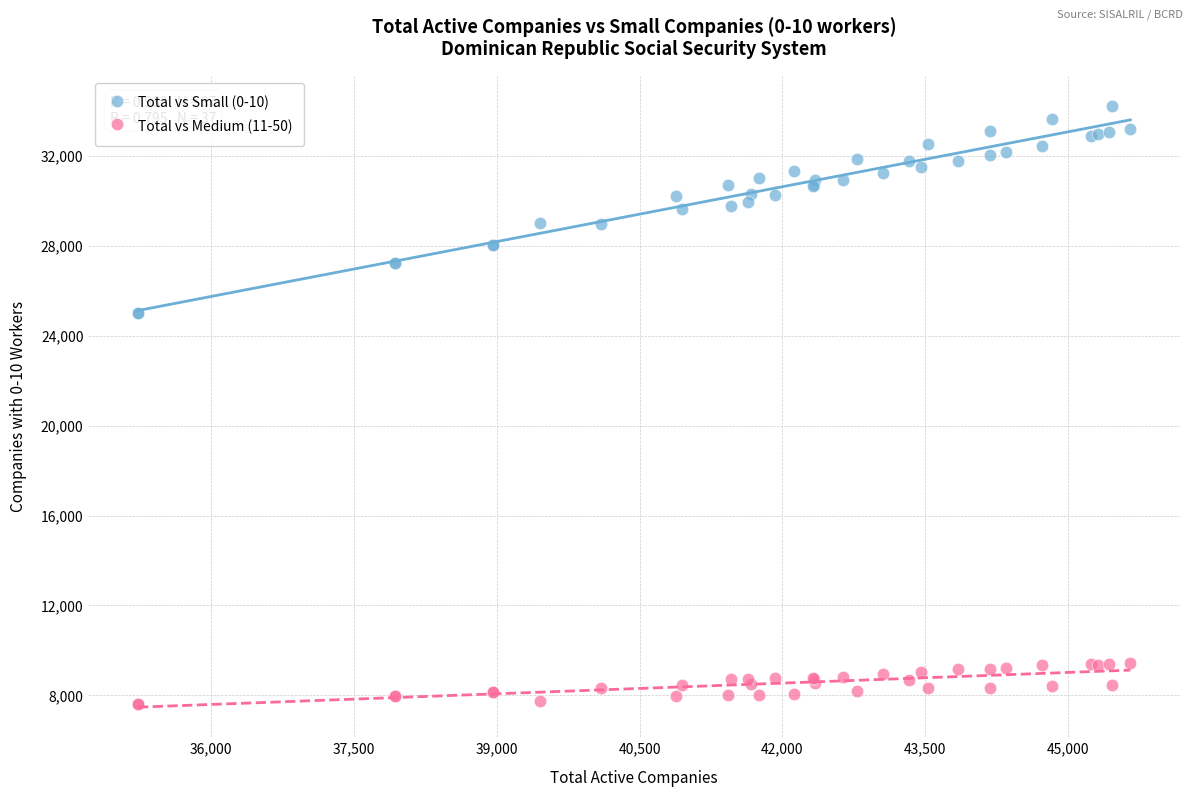

Which series contains the lowest Y value?

Total vs Medium (11-50)